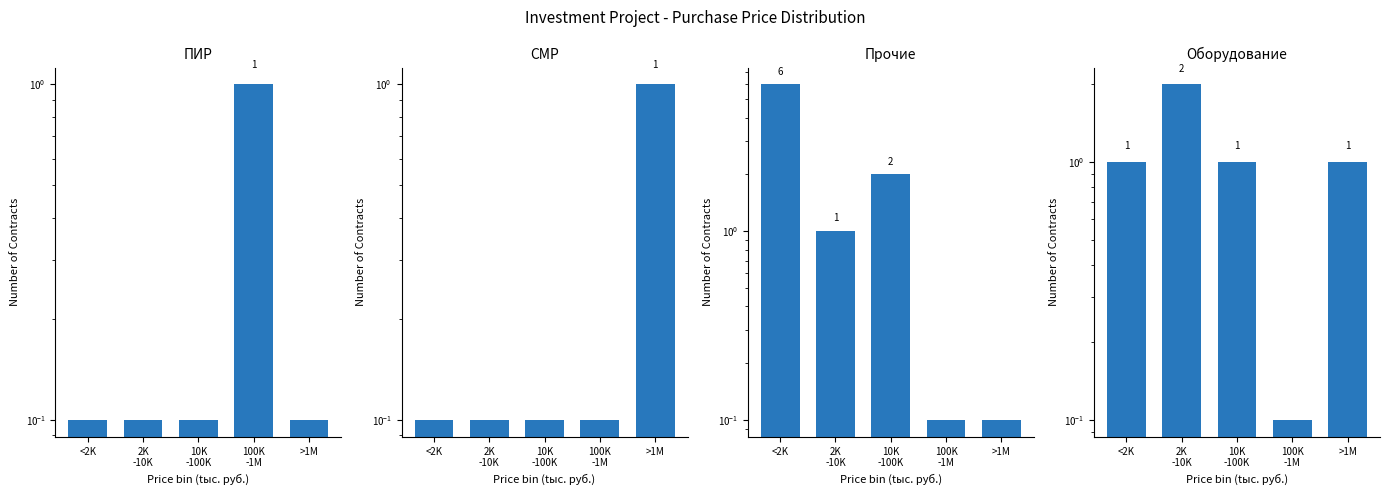

The Оборудование series shows 1.0 at <2K. True or false?

True